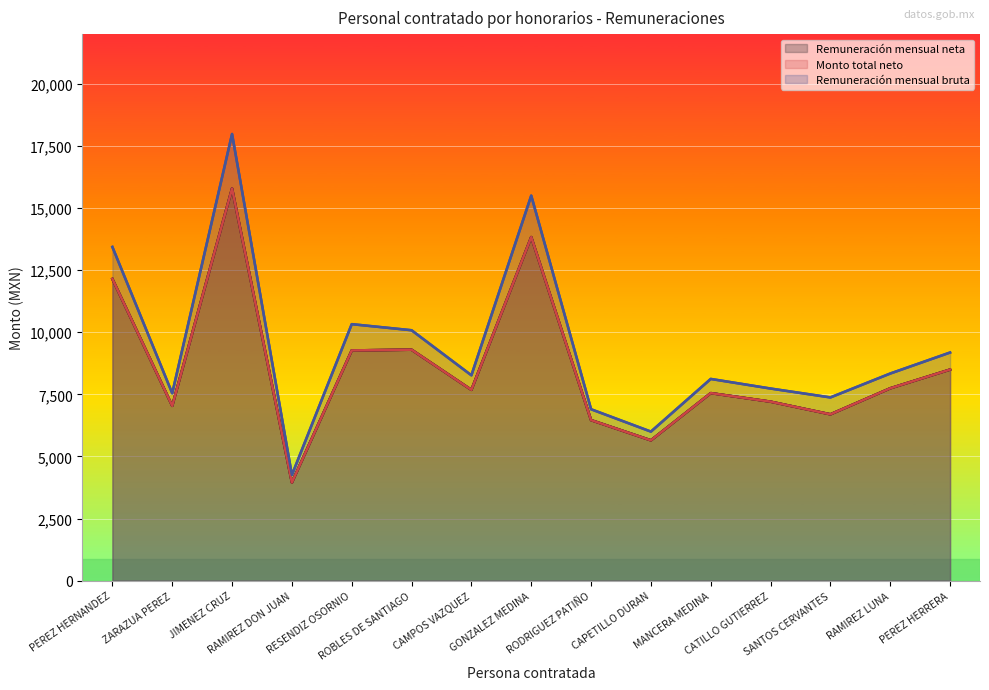

Which series changed the most between JIMENEZ CRUZ and CATILLO GUTIERREZ?

Remuneración mensual bruta